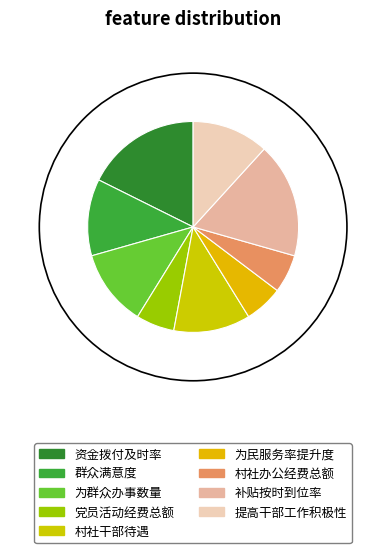

Does 为民服务率提升度 account for over 50% of the chart?

No